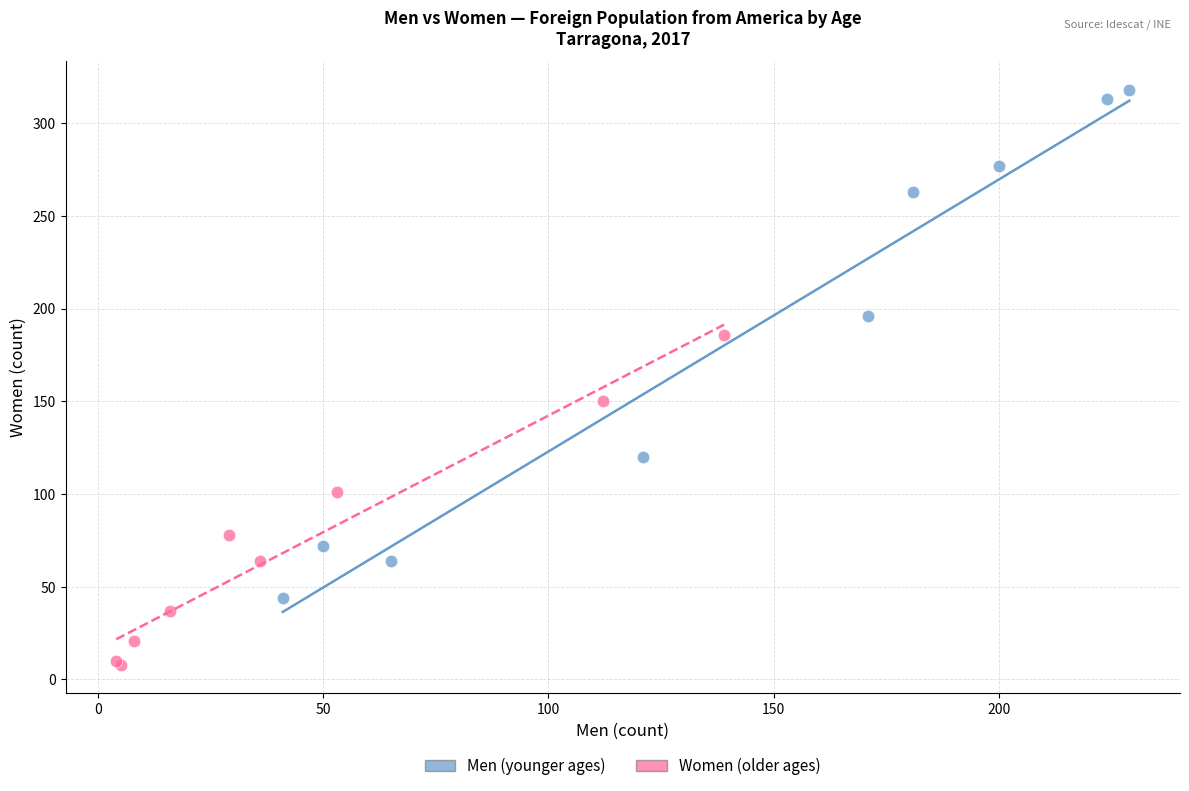

Which series contains the highest Y value?

Men (younger ages)